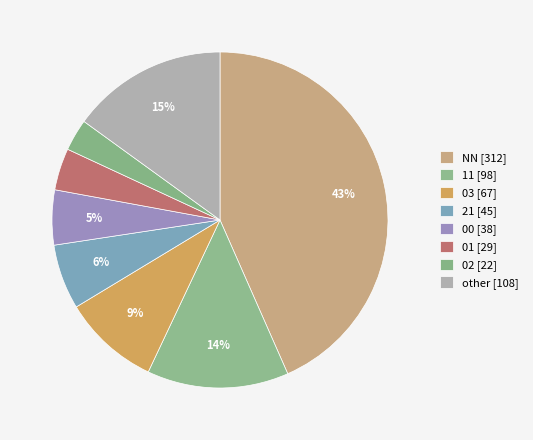

What is the change in value from NN to 02?

-290